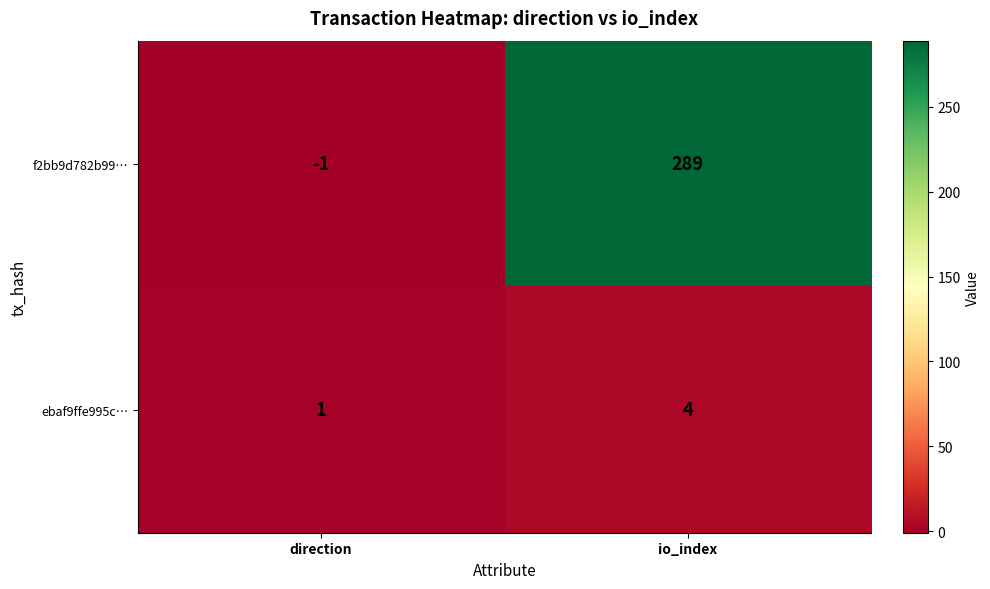

At how many categories does at least one series exceed 69?

1